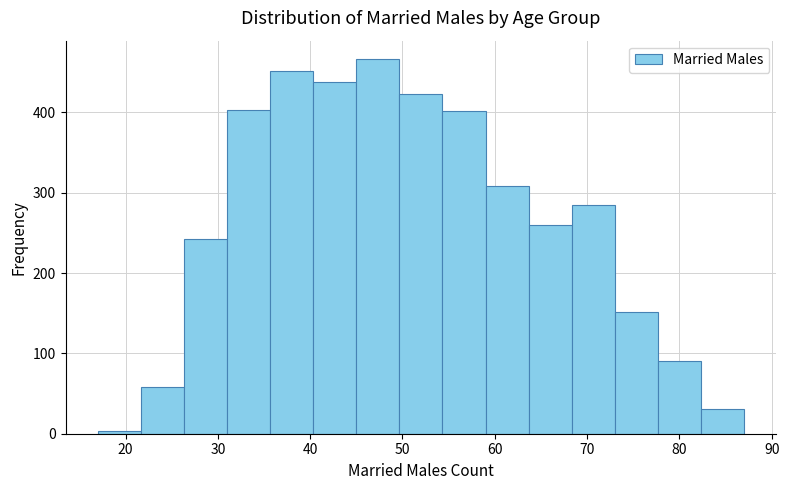

Reading left to right, list every bar in this chart as the range it spans on the x-axis followed by its height. Neither the bar edges nor the heights are printed on the chart, so give them approximately, as read against the axes.

17 to 22: under 10
22 to 26: 60
26 to 31: 240
31 to 36: 400
36 to 40: 450
40 to 45: 440
45 to 50: 470
50 to 54: 420
54 to 59: 400
59 to 64: 310
64 to 68: 260
68 to 73: 290
73 to 78: 150
78 to 82: 90
82 to 87: 30